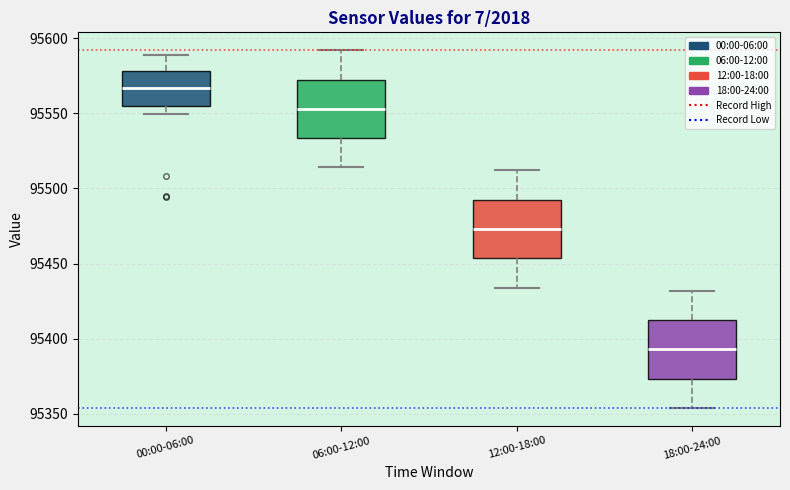

Reading left to right, transcribe this box plot: for each box, give where its median line is, the range the box spans, and where its two whiskers end, as read against the y-axis. The values are not printed on the chart, so give them approximately, as read against the axis.

00:00-06:00: median 95565, box 95555 to 95580, whiskers 95550 to 95590
06:00-12:00: median 95555, box 95535 to 95575, whiskers 95515 to 95590
12:00-18:00: median 95475, box 95455 to 95495, whiskers 95435 to 95510
18:00-24:00: median 95395, box 95375 to 95415, whiskers 95355 to 95430